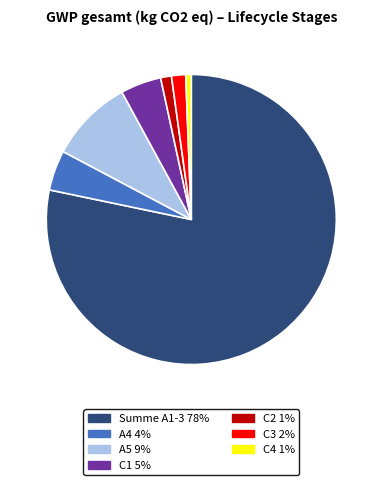

Which has a higher value, Summe A1-3 or A5?

Summe A1-3